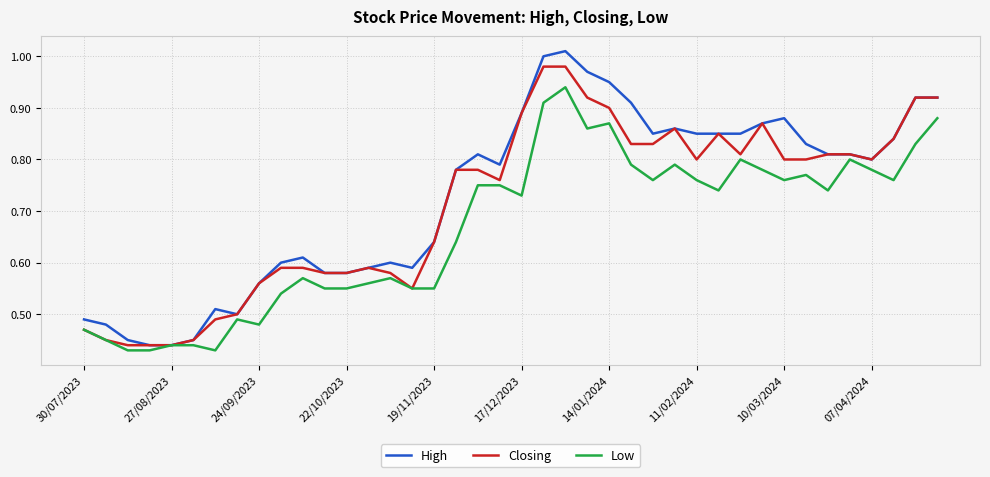

Is this an area chart (filled region under the line)?

No